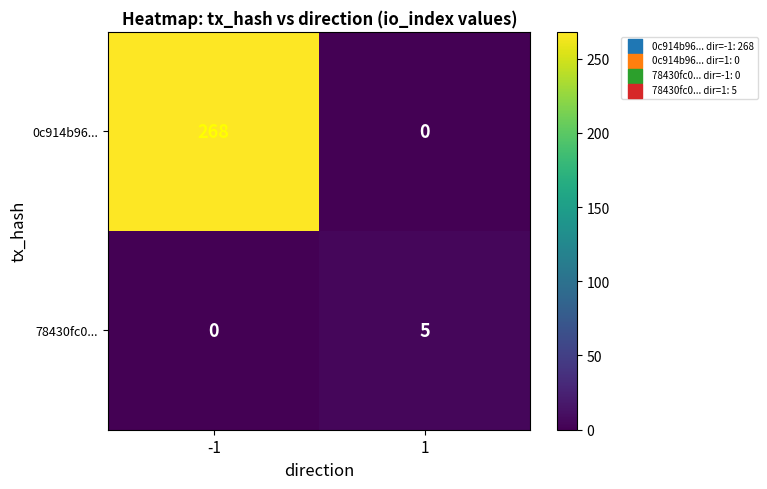

Which series has the largest total across all categories?

0c914b96...